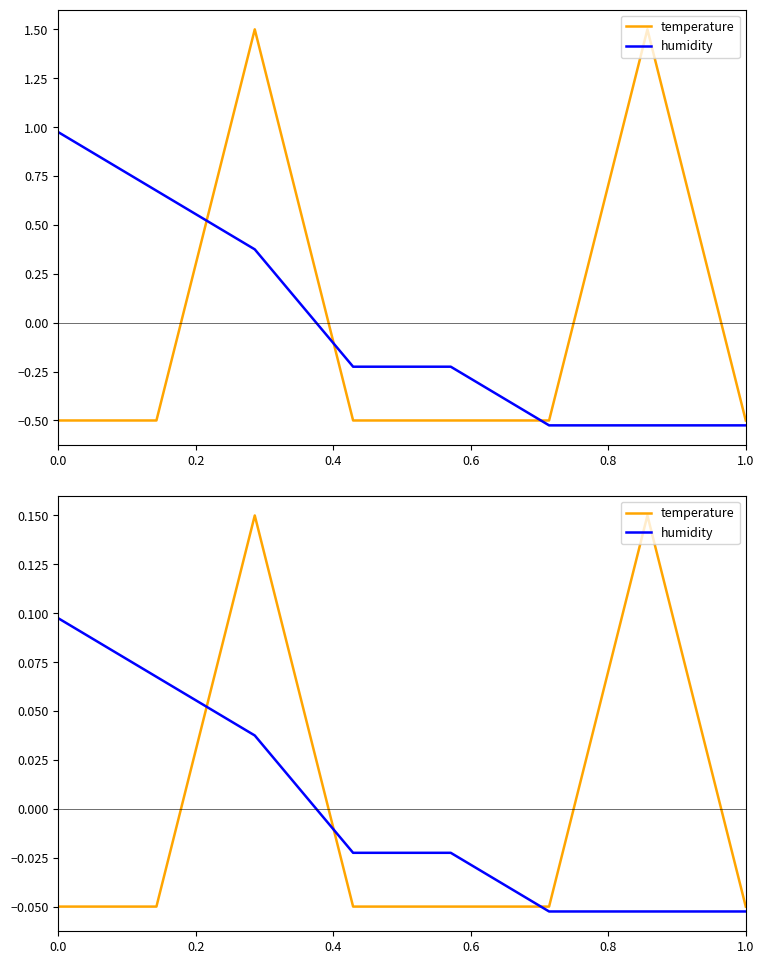

Rank the series by their maximum value, from lowest to highest.

humidity, temperature